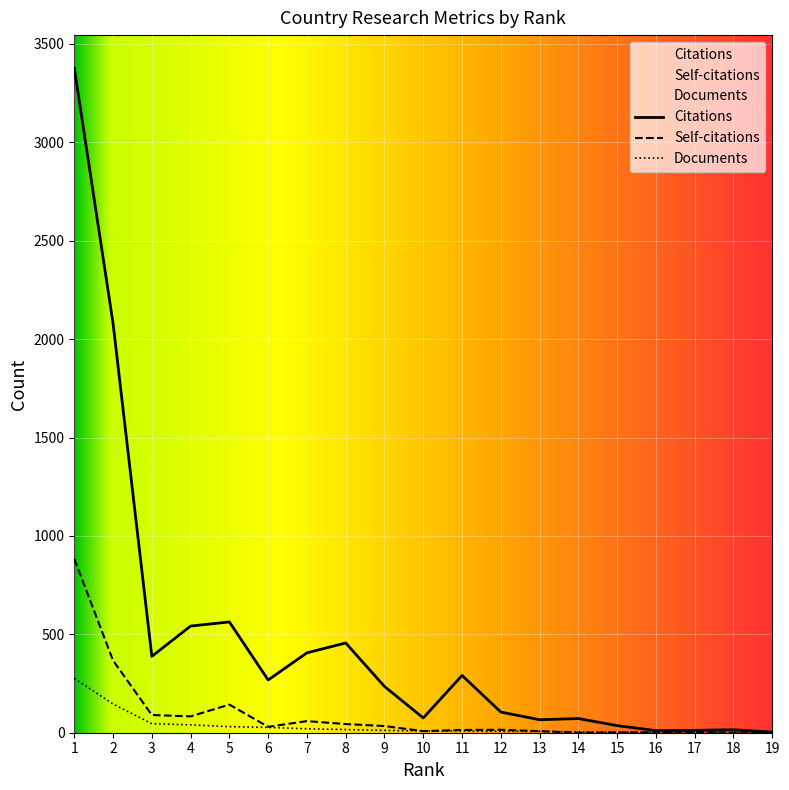

How many data points in Documents are less than 9?

8